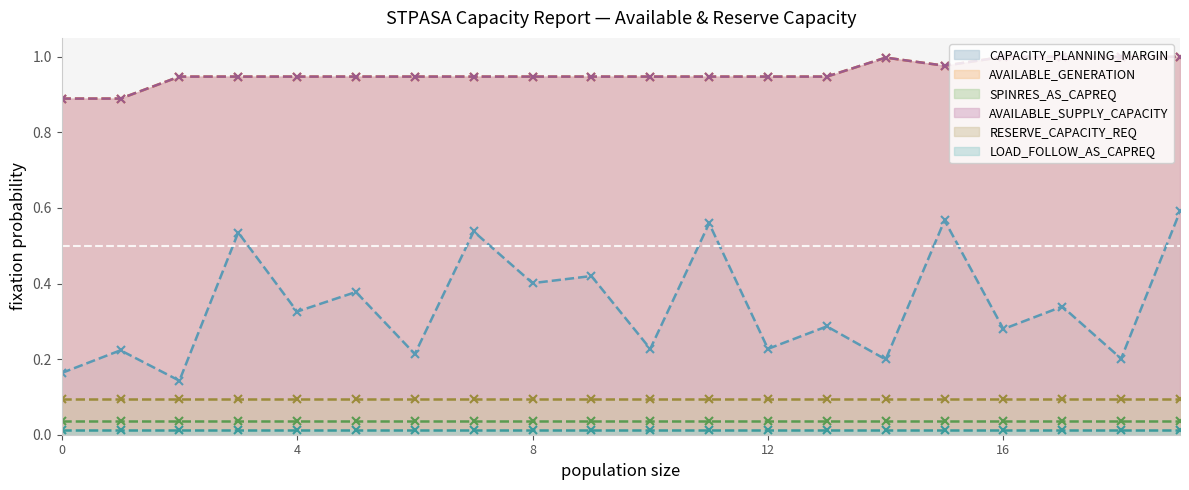

Which series has the largest total across all categories?

AVAILABLE_GENERATION